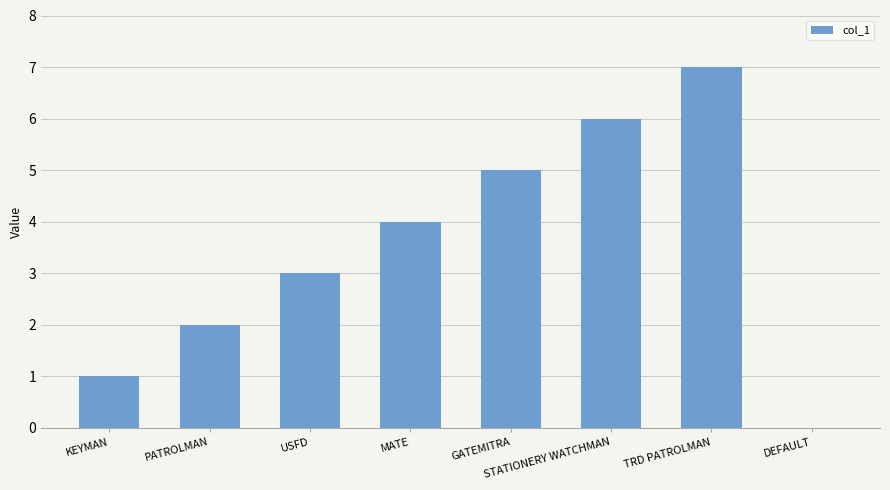

At which label is the value closest to 3?

USFD